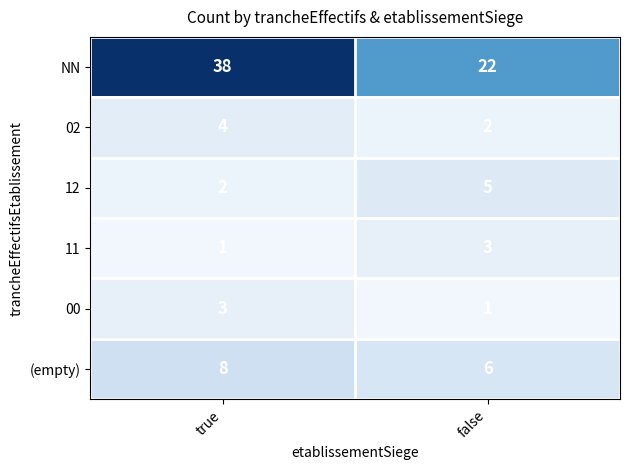

Between true and false, which series saw the biggest shift?

NN